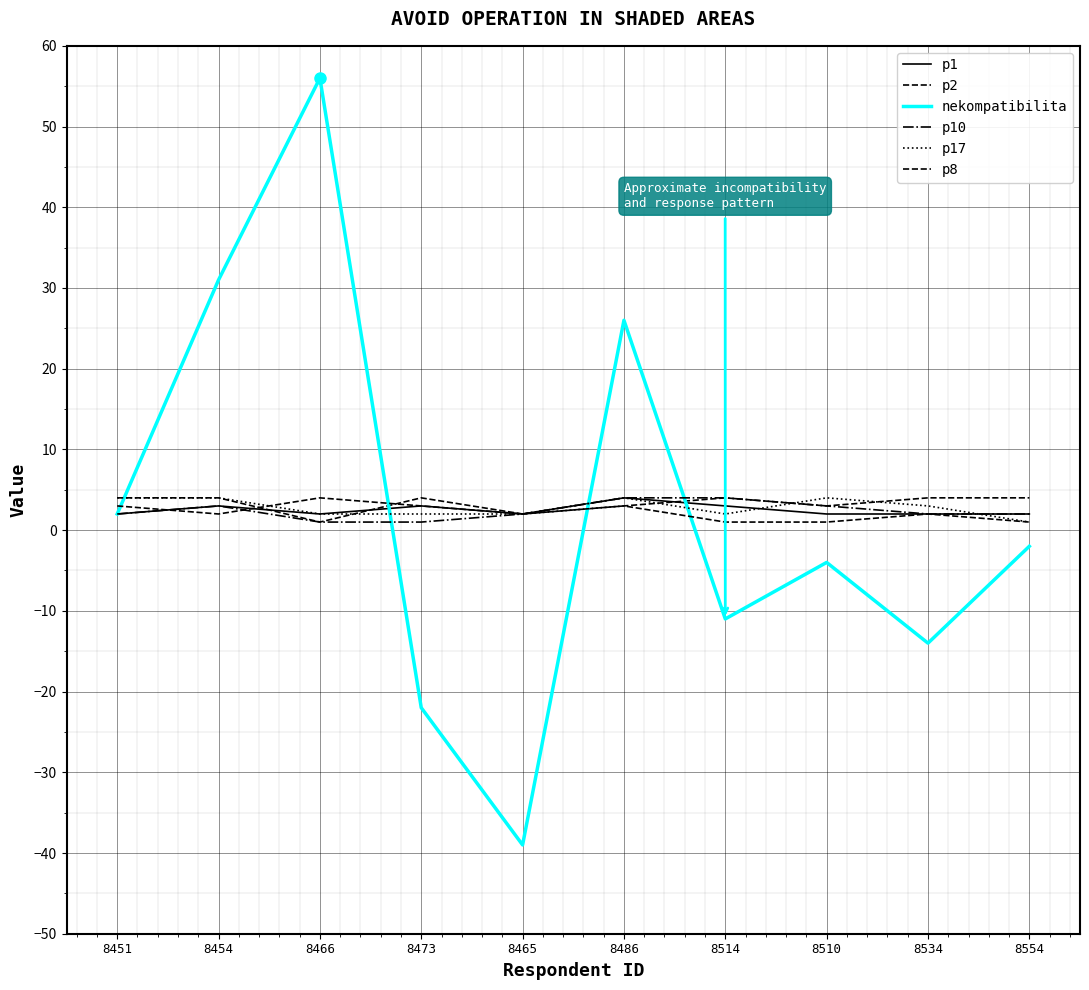

Does the chart display data point markers on the line(s)?

No